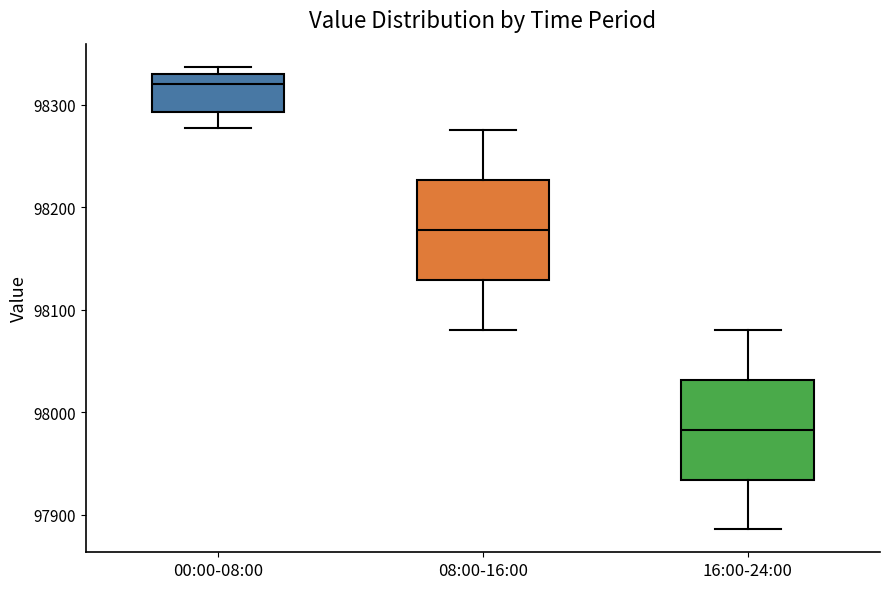

Reading left to right, read every box against the y-axis: the position of its median line, the range the box covers, and the ends of its whiskers. The values are not printed on the chart, so give them approximately, as read against the axis.

00:00-08:00: median 98320, box 98290 to 98330, whiskers 98280 to 98340
08:00-16:00: median 98180, box 98130 to 98230, whiskers 98080 to 98280
16:00-24:00: median 97980, box 97930 to 98030, whiskers 97890 to 98080